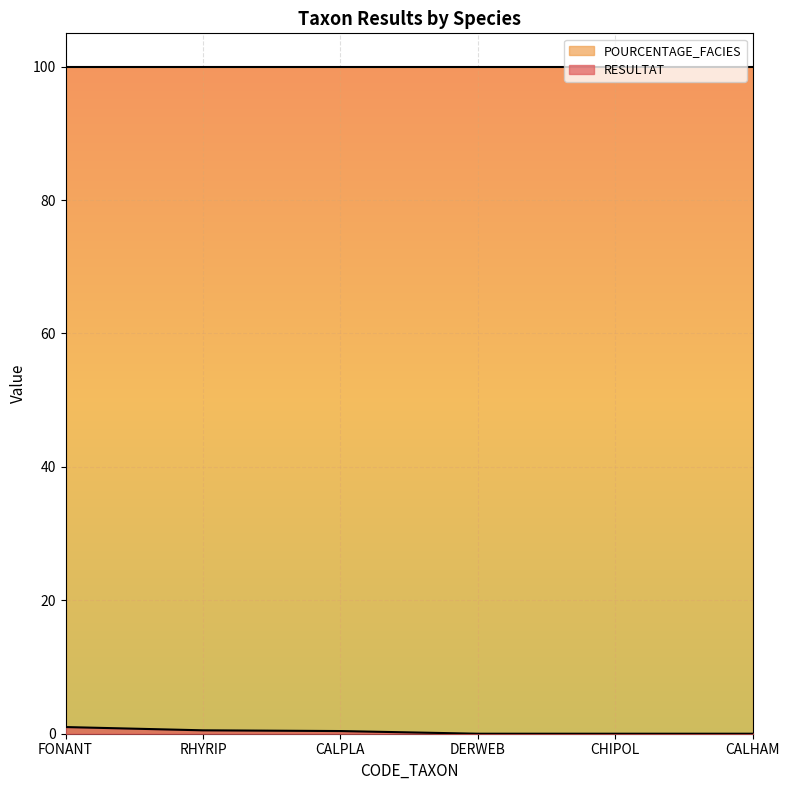

What position from the left is CALHAM?

6